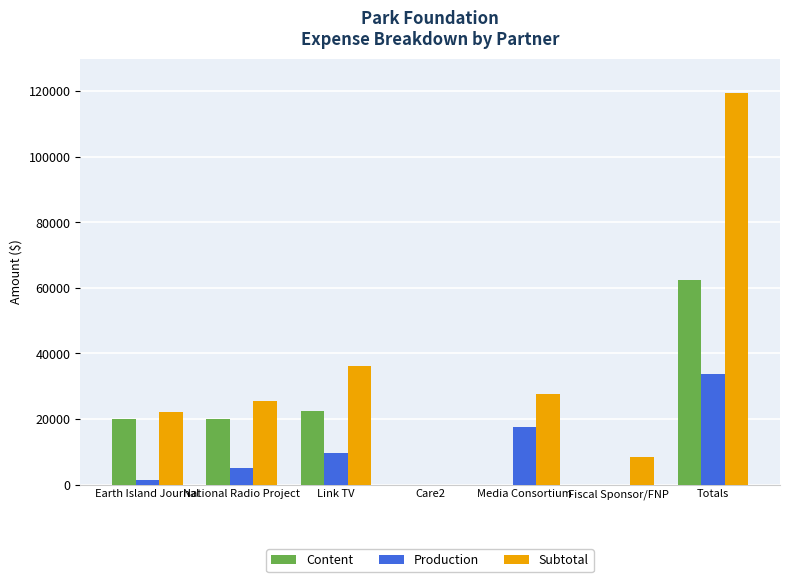

What is the total value across all series at Link TV?

68350